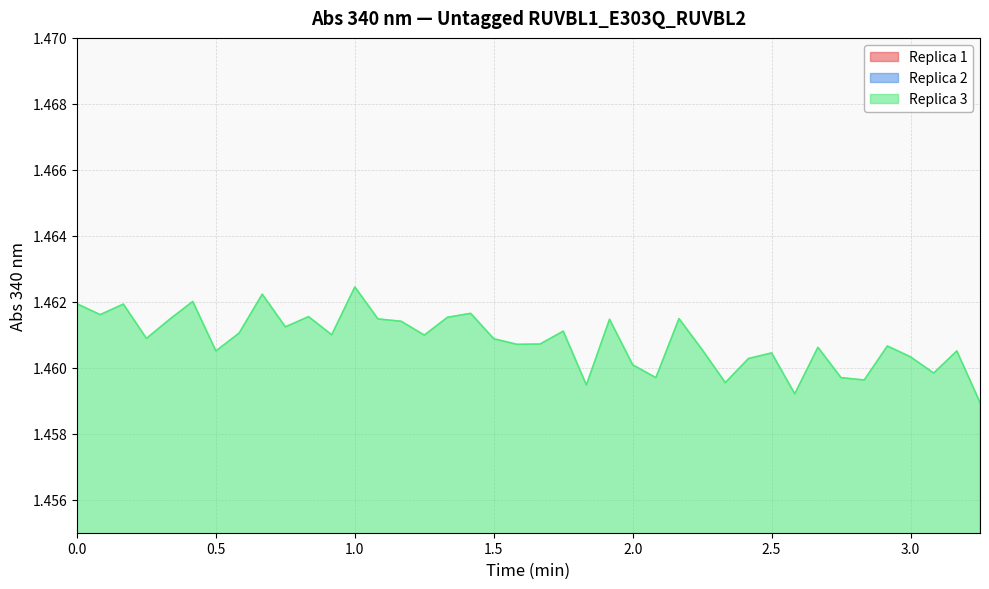

True or false: Replica 3 has a value of 1.0 at 0.0.

False